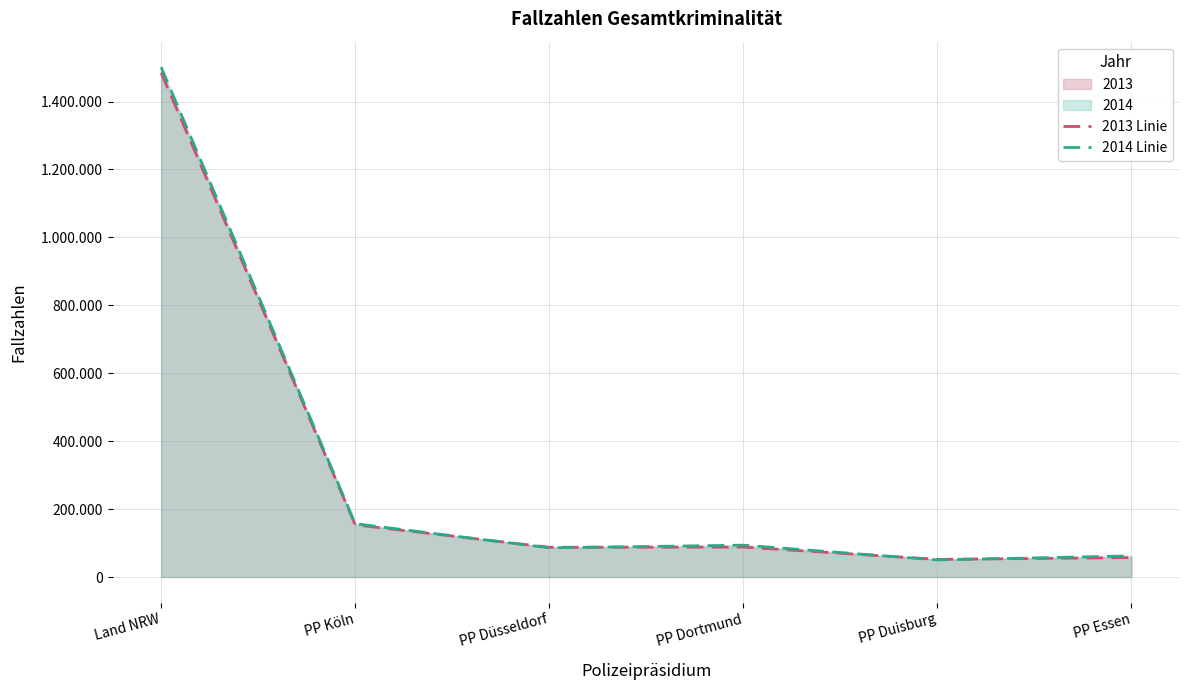

How many data points in 2013 line are above 88240?

2